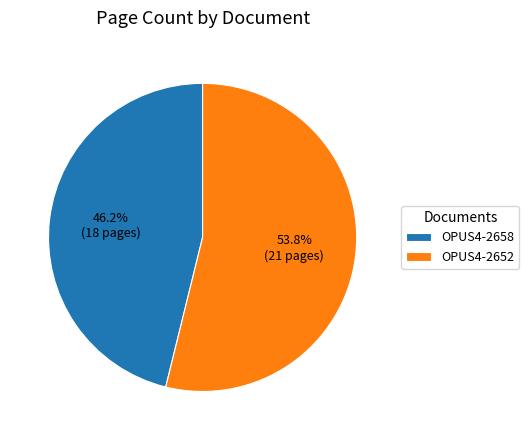

How many segments does this pie chart have?

2